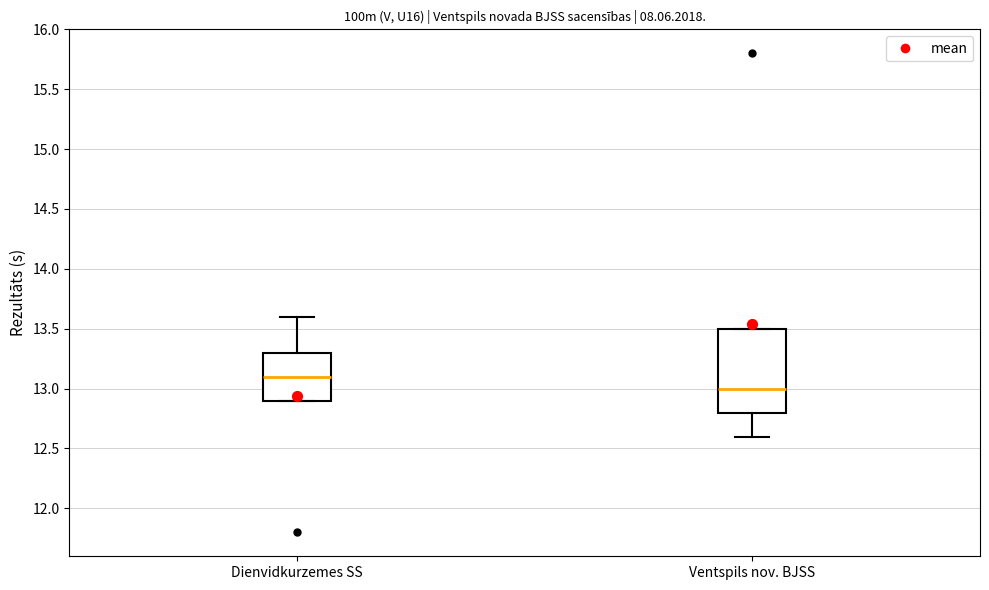

Reading left to right, read every box against the y-axis: the position of its median line, the range the box covers, and the ends of its whiskers. The values are not printed on the chart, so give them approximately, as read against the axis.

Dienvidkurzemes SS: median 13.1, box 12.9 to 13.3, whiskers 12.9 to 13.6
Ventspils nov. BJSS: median 13.0, box 12.8 to 13.5, whiskers 12.6 to 13.5